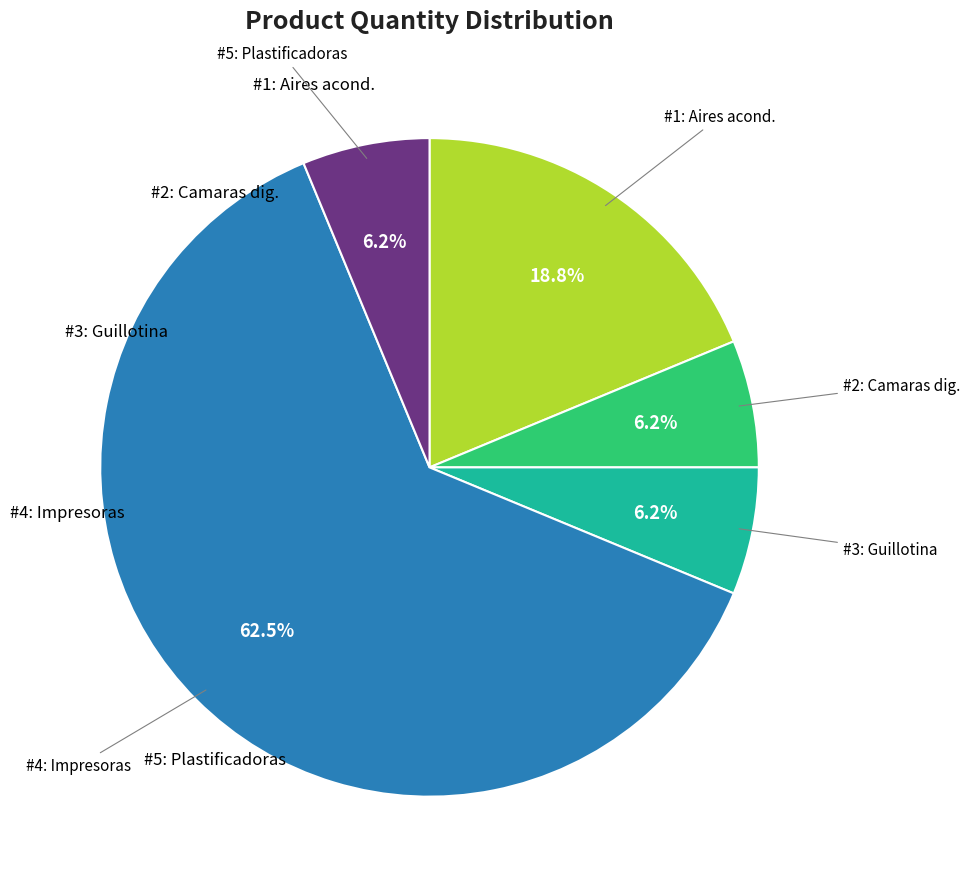

To the nearest percent, what is the average slice percentage?

20%